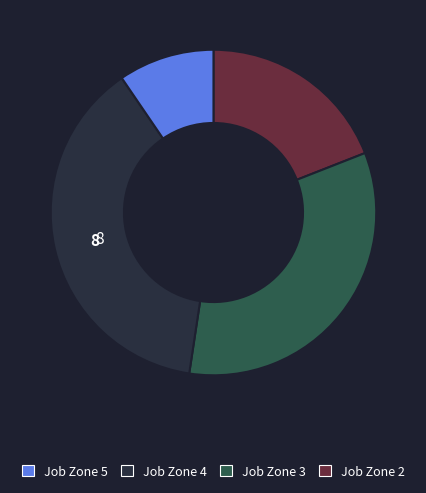

Is there any slice that represents more than half of the pie?

No